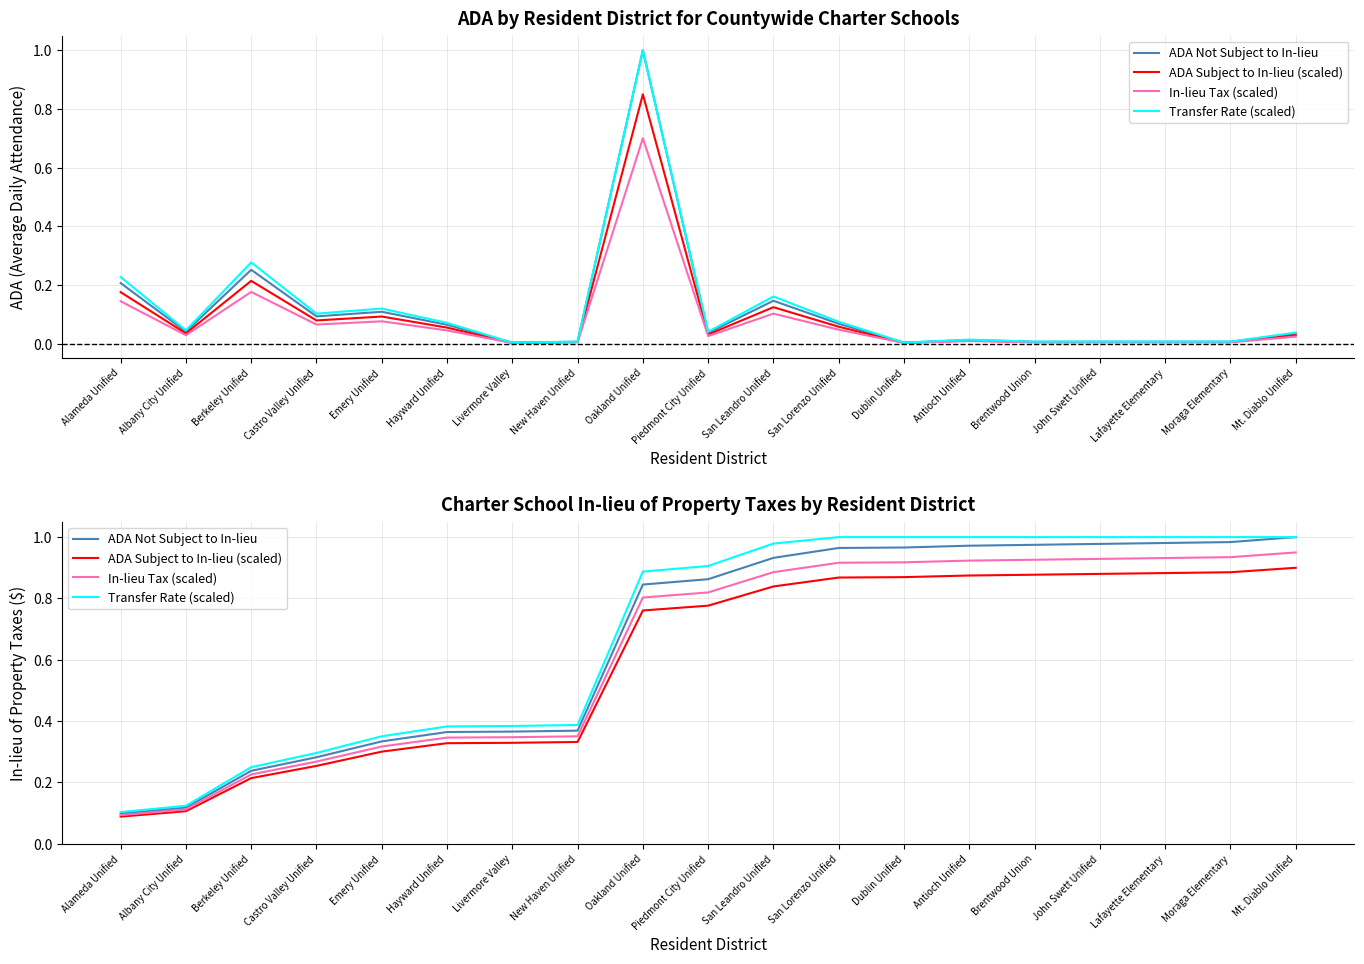

Is it true that ADA Subject to In-lieu (scaled) equals 0.6 at Hayward Unified?

False